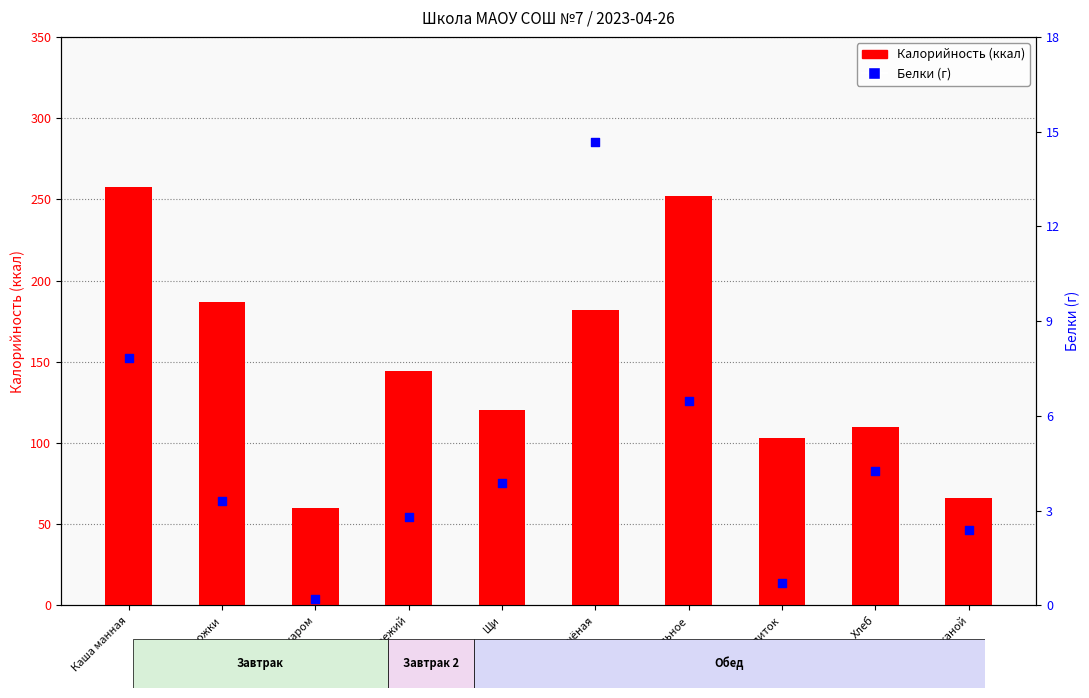

Is the value of Калорийность at Пирожки greater than the value of Белки (г) at Рыба тушёная?

Yes